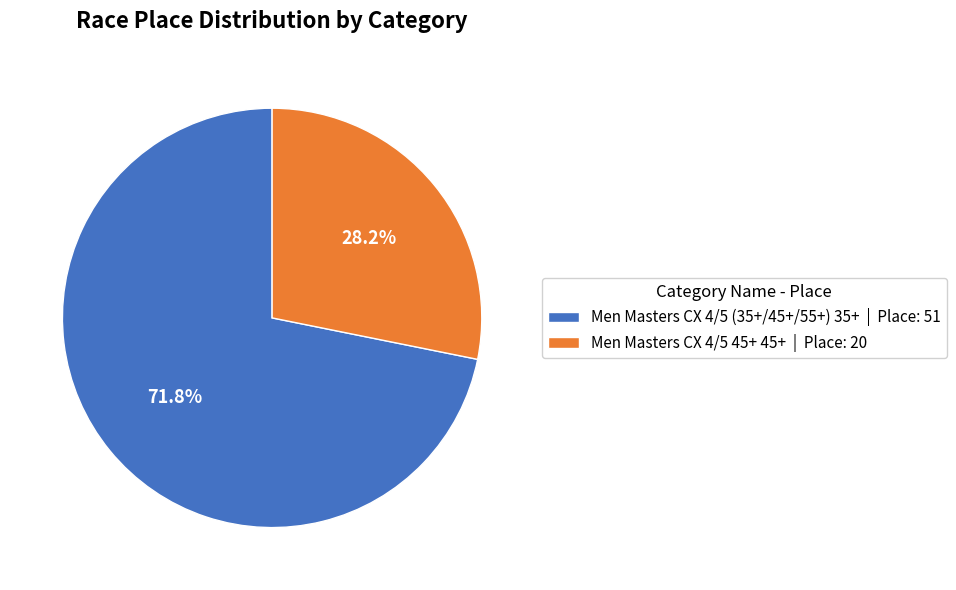

Which has a higher value, Men Masters CX 4/5 45+ 45+ or Men Masters CX 4/5 (35+/45+/55+) 35+?

Men Masters CX 4/5 (35+/45+/55+) 35+